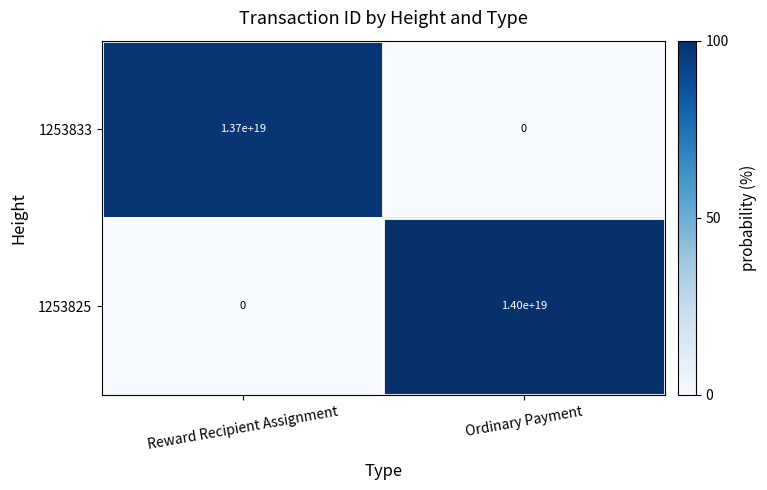

At Ordinary Payment, list the series in order from largest to smallest.

1253825, 1253833